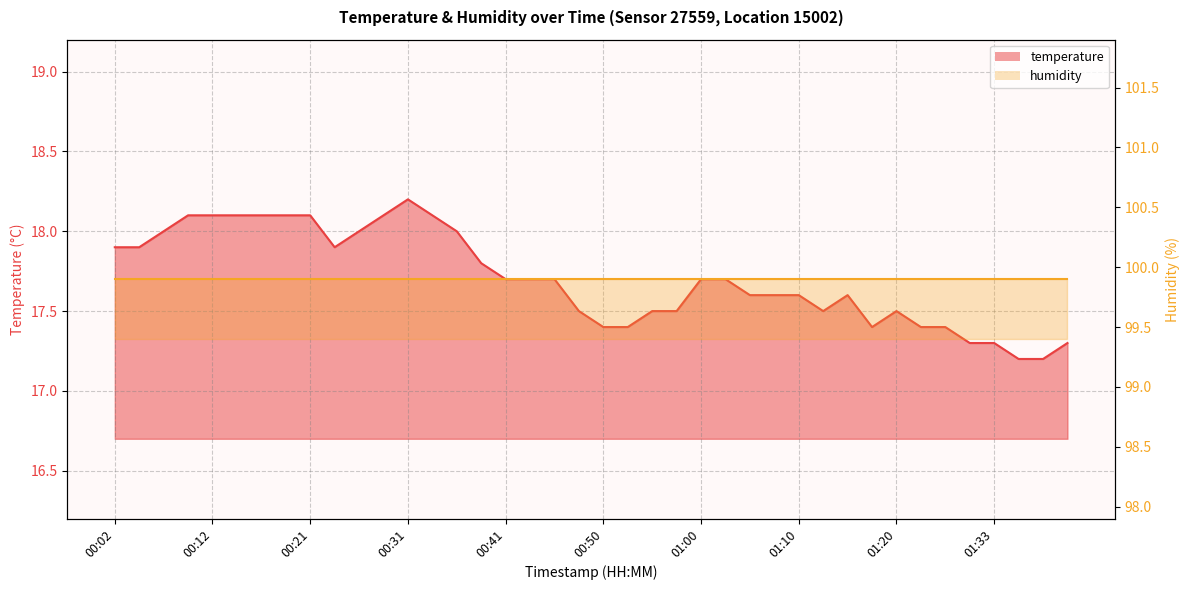

How many points are higher than both their immediate neighbors (excluding endpoints)?

3